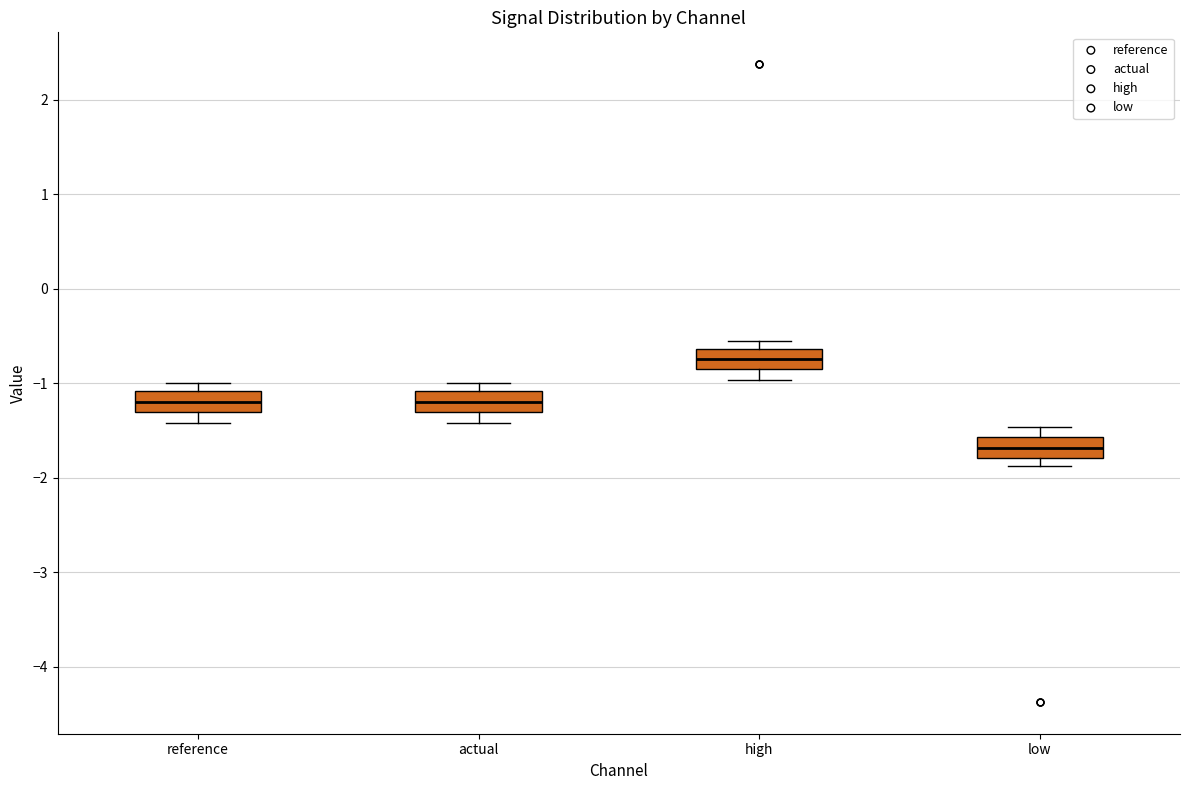

Reading left to right, read every box against the y-axis: the position of its median line, the range the box covers, and the ends of its whiskers. The values are not printed on the chart, so give them approximately, as read against the axis.

reference: median -1.2, box -1.3 to -1.1, whiskers -1.4 to -1.0
actual: median -1.2, box -1.3 to -1.1, whiskers -1.4 to -1.0
high: median -0.7, box -0.9 to -0.6, whiskers -1.0 to -0.6 (just above the box's upper edge)
low: median -1.7, box -1.8 to -1.6, whiskers -1.9 to -1.5